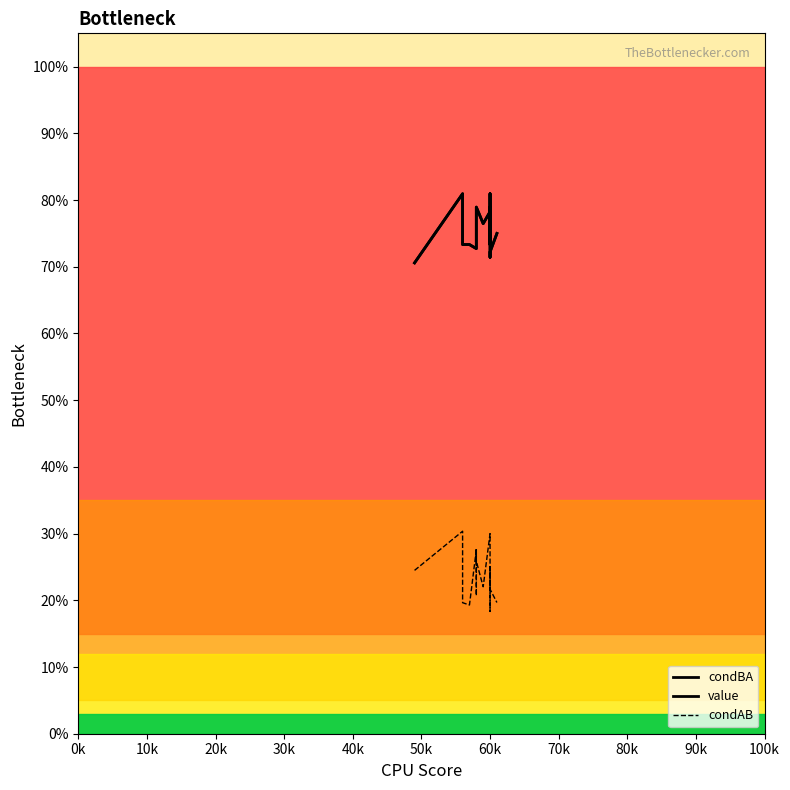

Reading left to right, what are all the values shown in this chart?

condBA: 0.7	0.8	0.7	0.7	0.7	0.8	0.8	0.8	0.8	0.8	0.8	0.8	0.8	0.8	0.7	0.8	0.7	0.7	0.8
value: 0.7	0.8	0.7	0.7	0.7	0.8	0.8	0.8	0.8	0.8	0.8	0.8	0.8	0.8	0.7	0.8	0.7	0.7	0.8
condAB: 0.2	0.3	0.2	0.2	0.3	0.2	0.3	0.3	0.2	0.3	0.3	0.3	0.3	0.2	0.2	0.2	0.2	0.2	0.2